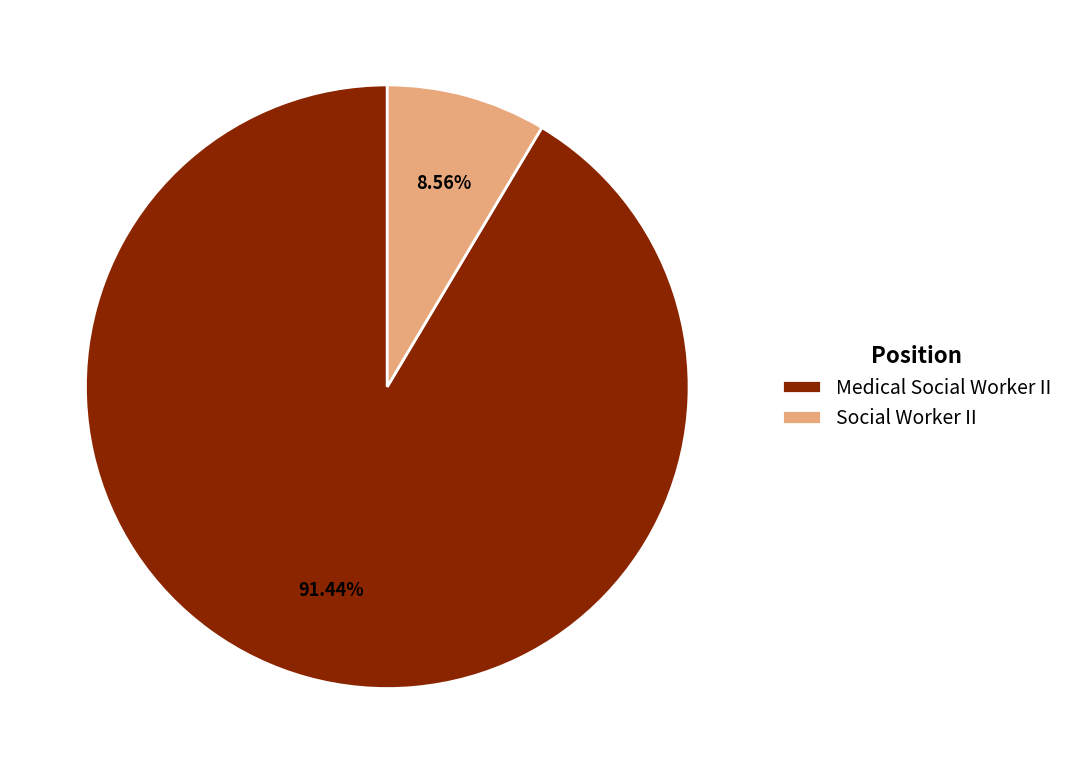

True or false: Social Worker II accounts for 9% of the total.

True